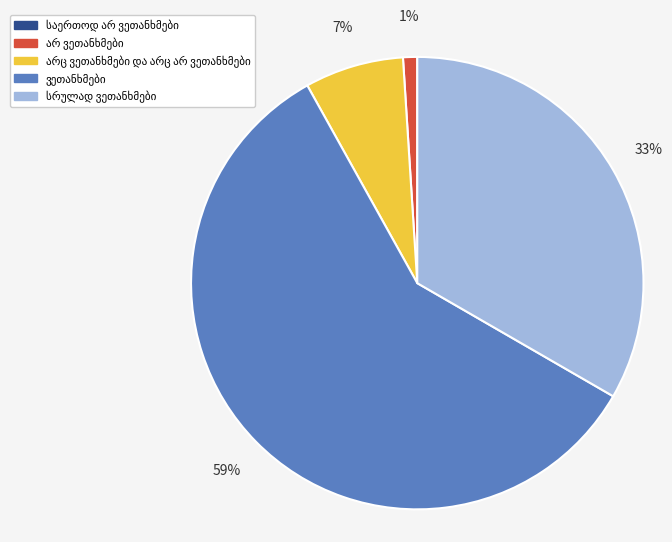

To the nearest percent, what is the average slice percentage?

20%